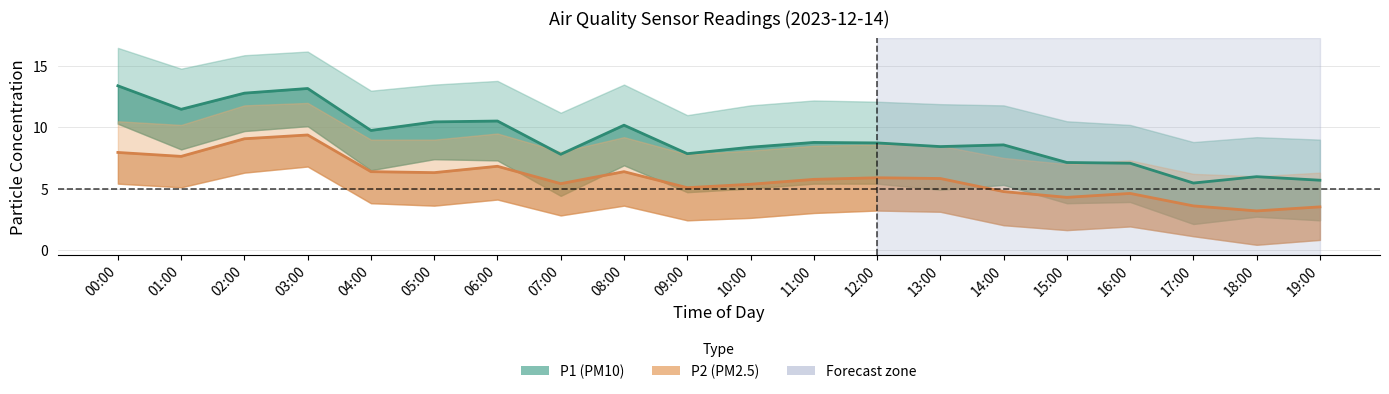

Reading right to left, extract all data points from this chart.

P1: 5.7	6.0	5.5	7.1	7.1	8.6	8.4	8.7	8.8	8.4	7.8	10.2	7.8	10.5	10.4	9.8	13.2	12.8	11.5	13.4
P2: 3.5	3.2	3.6	4.6	4.3	4.8	5.8	5.9	5.8	5.3	5.1	6.4	5.4	6.8	6.3	6.4	9.4	9.1	7.6	8.0